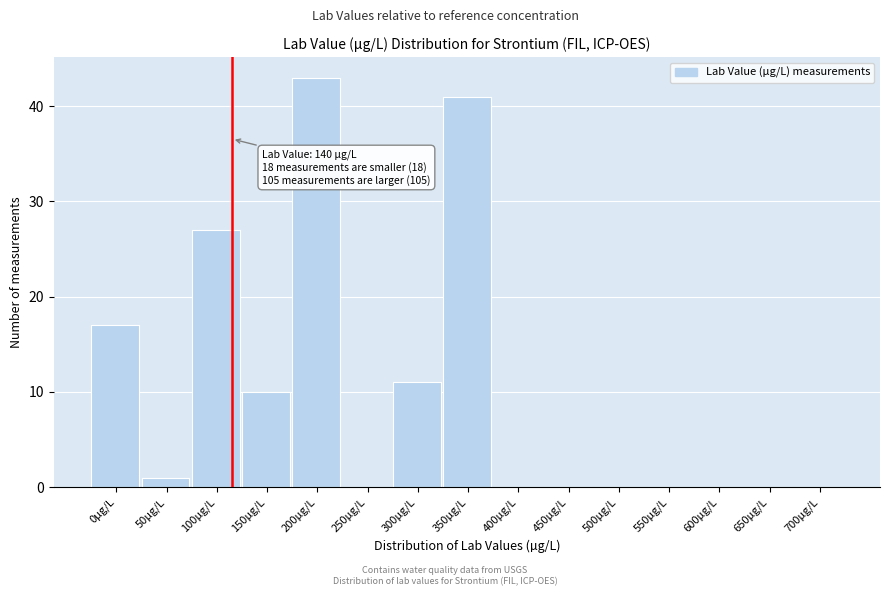

Reading left to right, transcribe all the data shown in this chart.

0µg/L=17	50µg/L=1	100µg/L=27	150µg/L=10	200µg/L=43	250µg/L=0	300µg/L=11	350µg/L=41	400µg/L=0	450µg/L=0	500µg/L=0	550µg/L=0	600µg/L=0	650µg/L=0	700µg/L=0